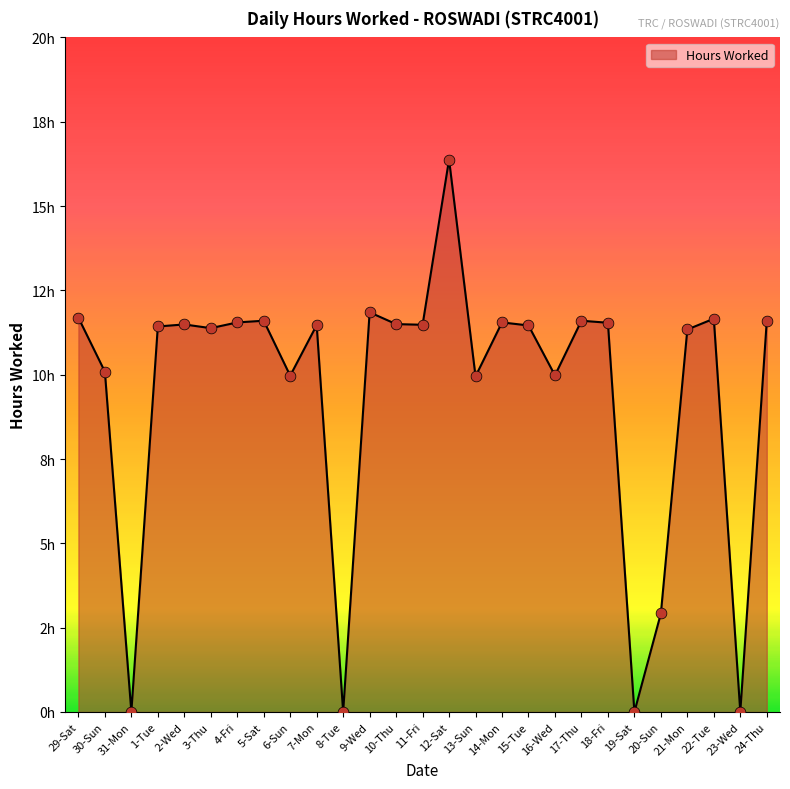

What is the change in value from 7-Mon to 16-Wed?

-1.5